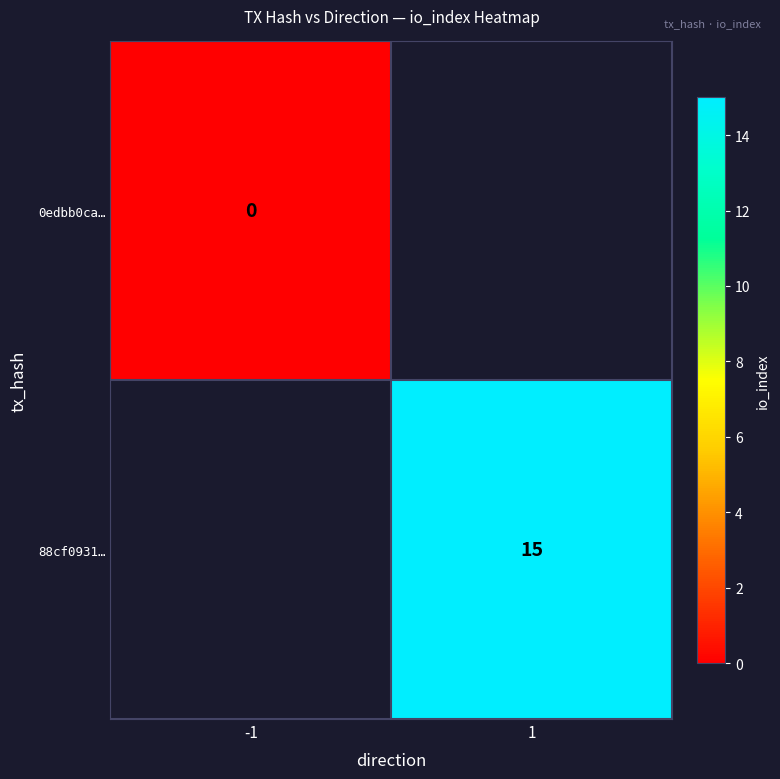

True or false: 88cf0931… has a value of 15 at 1.

True